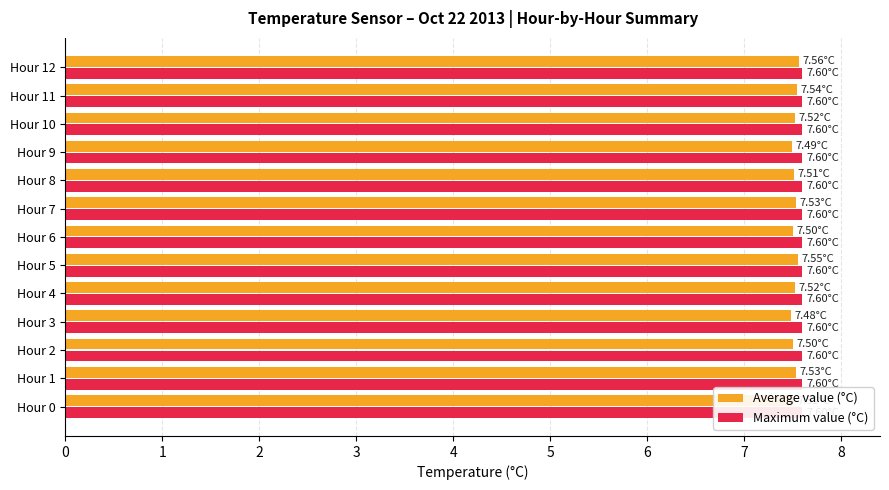

Which category has the highest value in the Average value (°C) series?

Hour 12